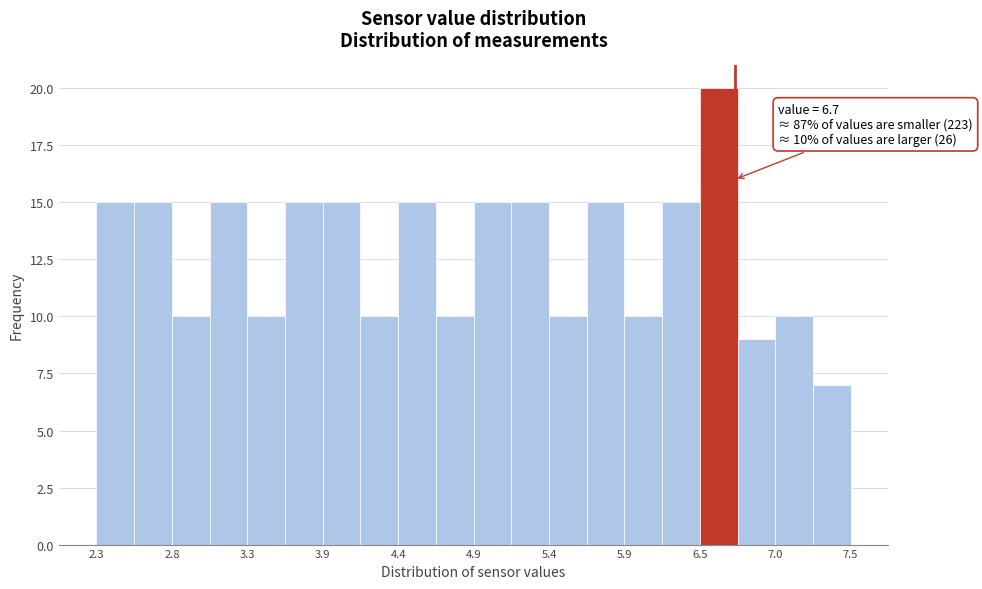

Read against the x-axis, roughly where is the centre of the tallest bar?

6.6